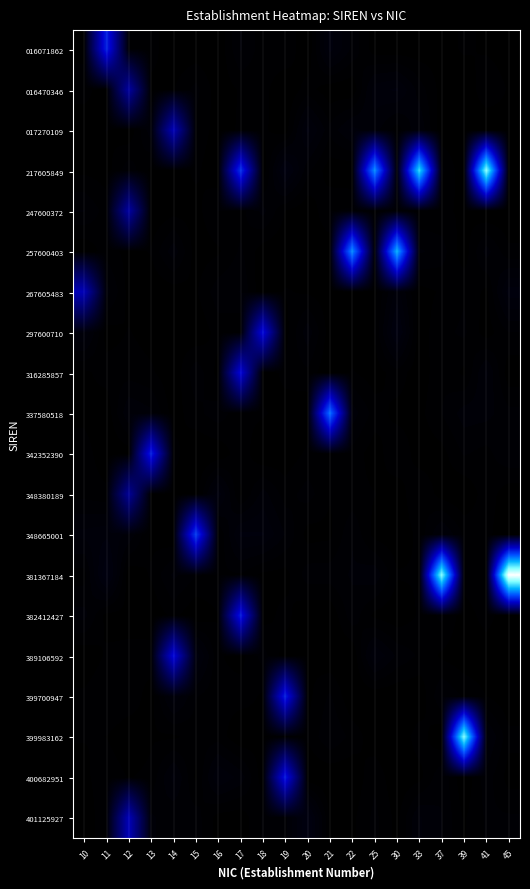

At which category is the sum across all series the highest?

17